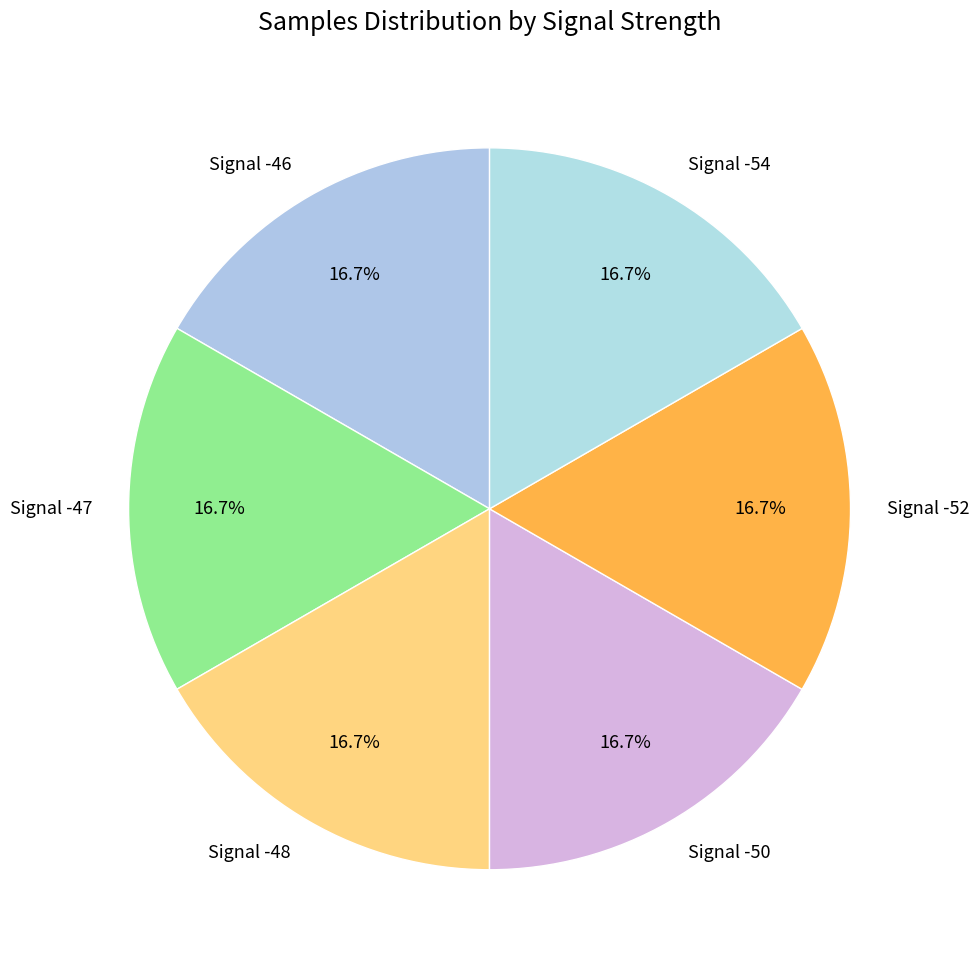

Count the number of slices in the pie.

6